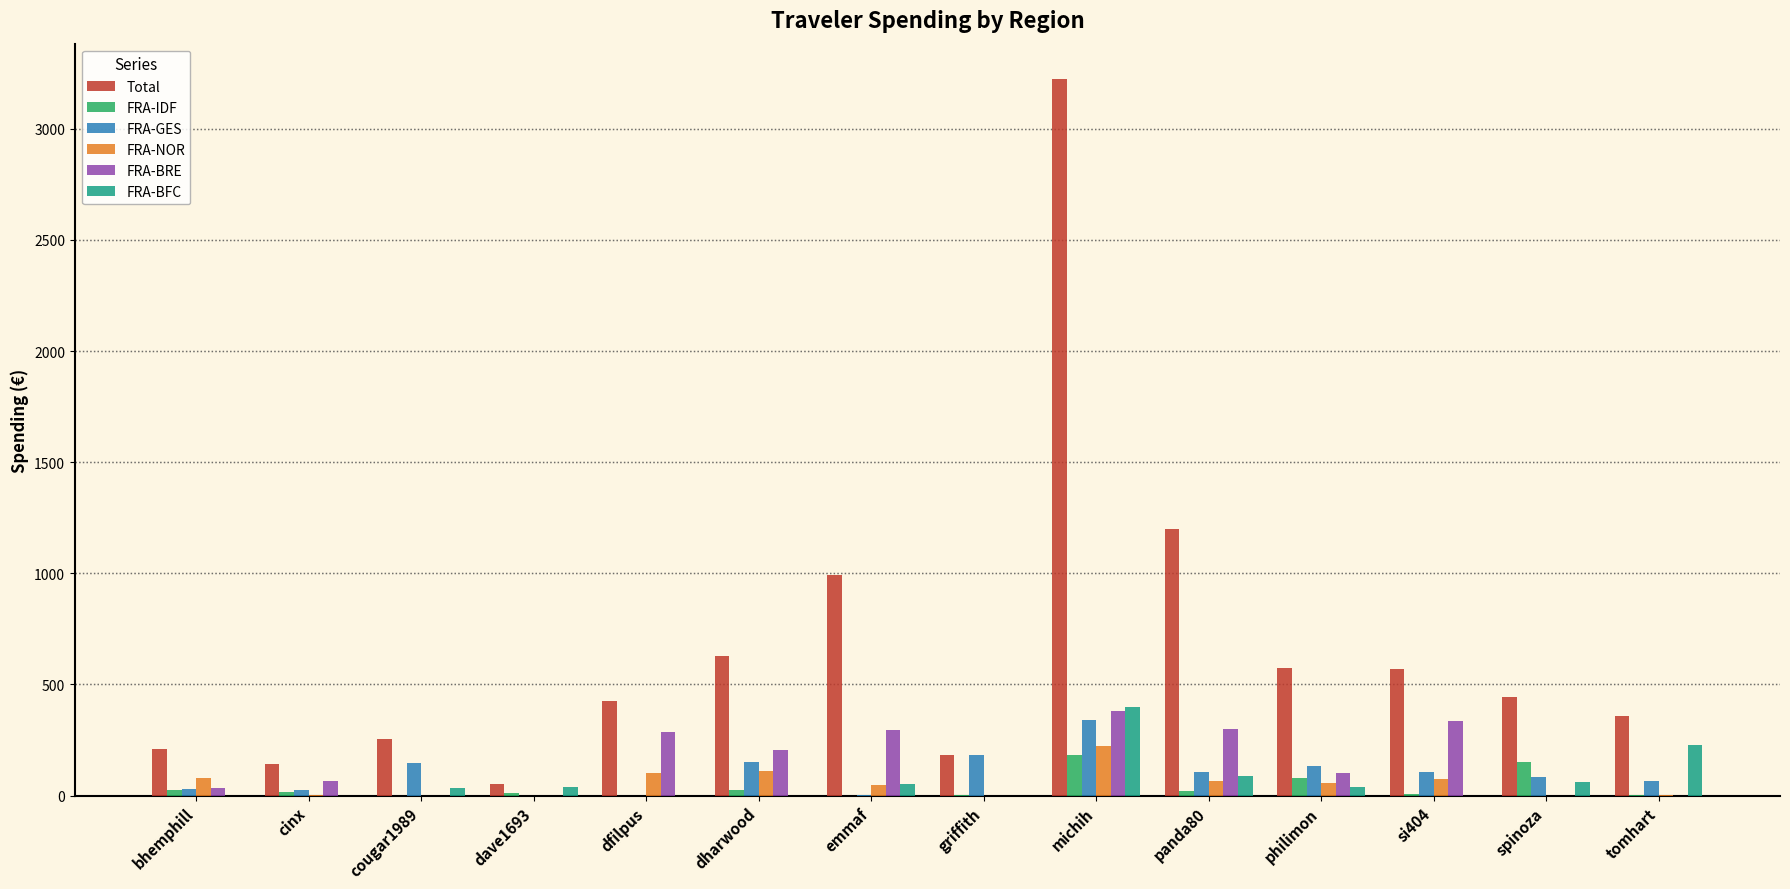

What are all the series names shown in the legend?

Total, FRA-IDF, FRA-GES, FRA-NOR, FRA-BRE, FRA-BFC